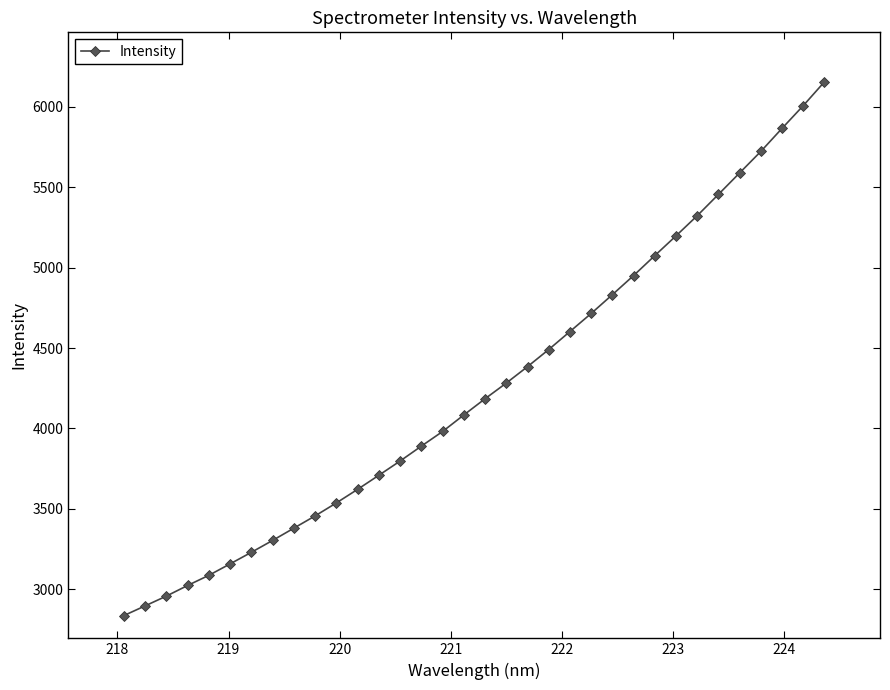

What is the value of the 18th point from the left?

4184.8